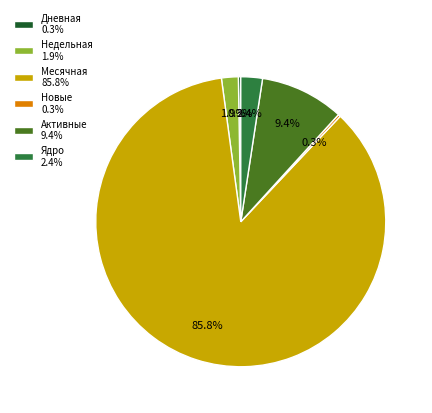

To the nearest percent, what is the average slice percentage?

17%